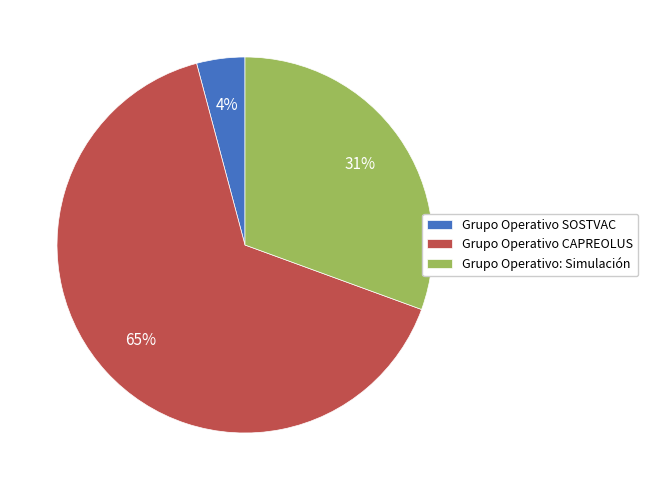

Is it true that Grupo Operativo CAPREOLUS is 65% of the pie?

True